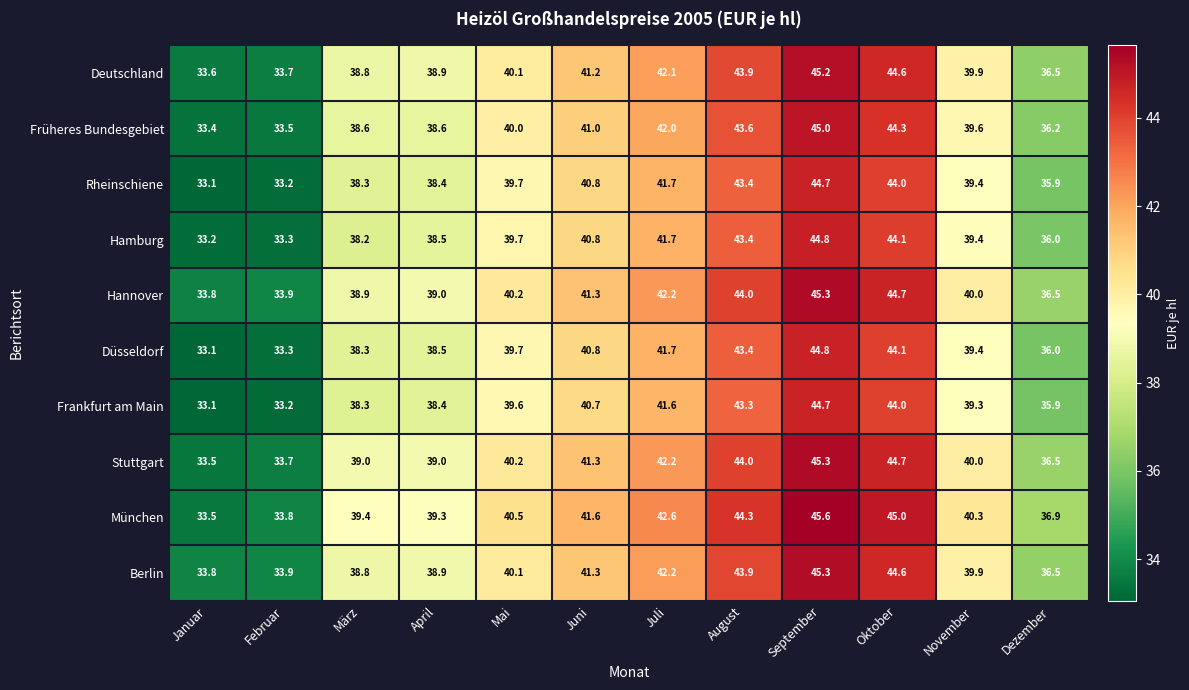

How many data points in Deutschland are less than 40?

6